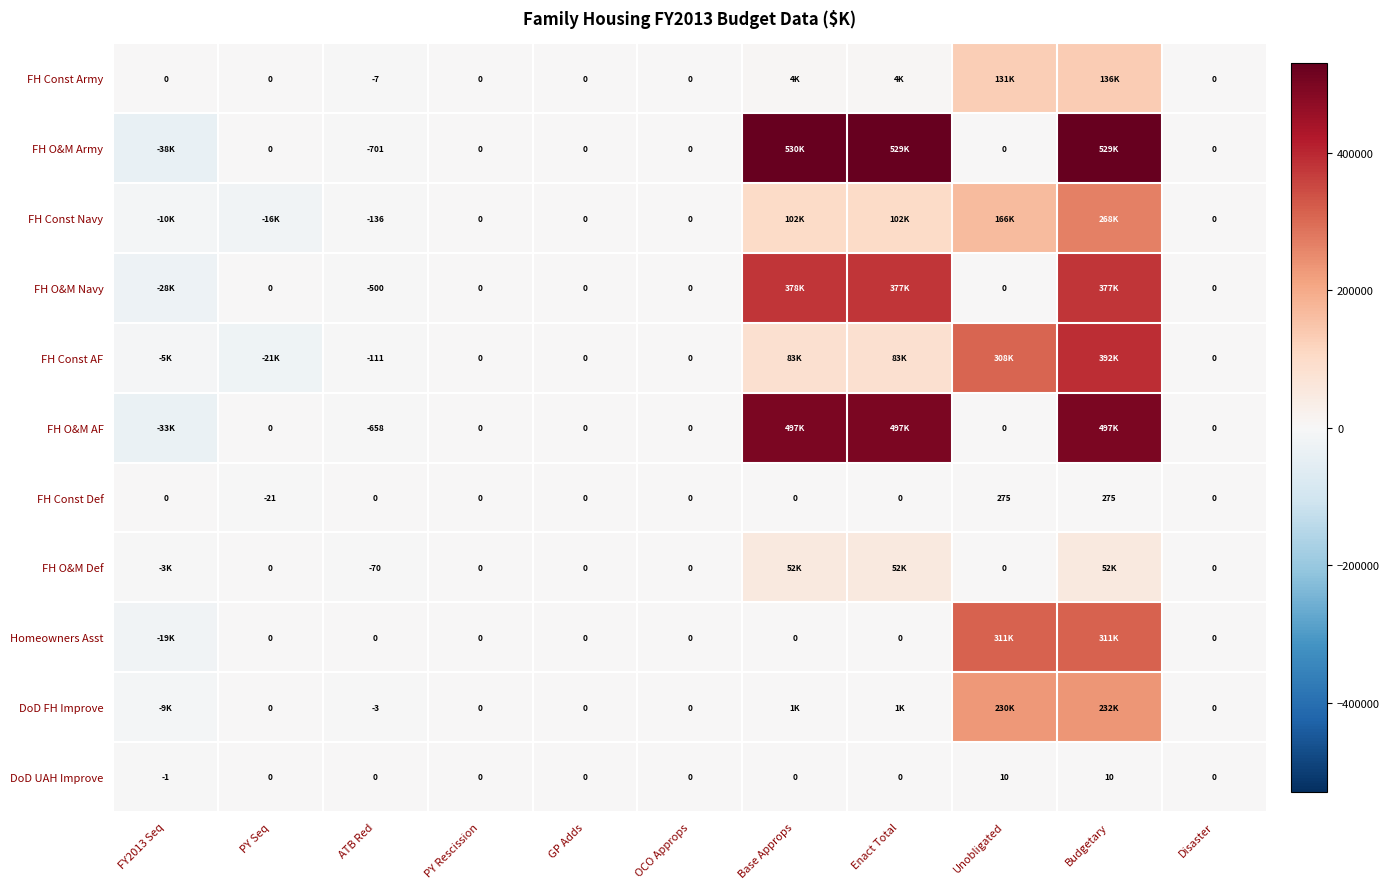

Which category has the lowest value in the FH Const Def series?

PY Seq